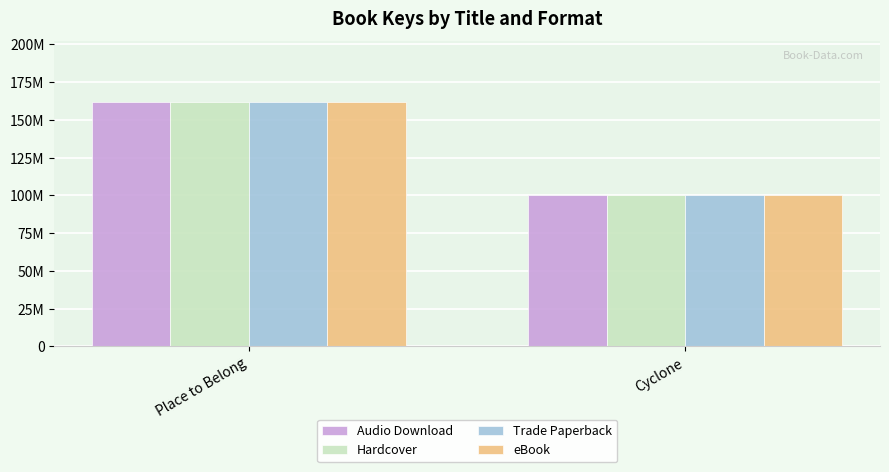

The Hardcover series shows 161688834 at Place to Belong. True or false?

True